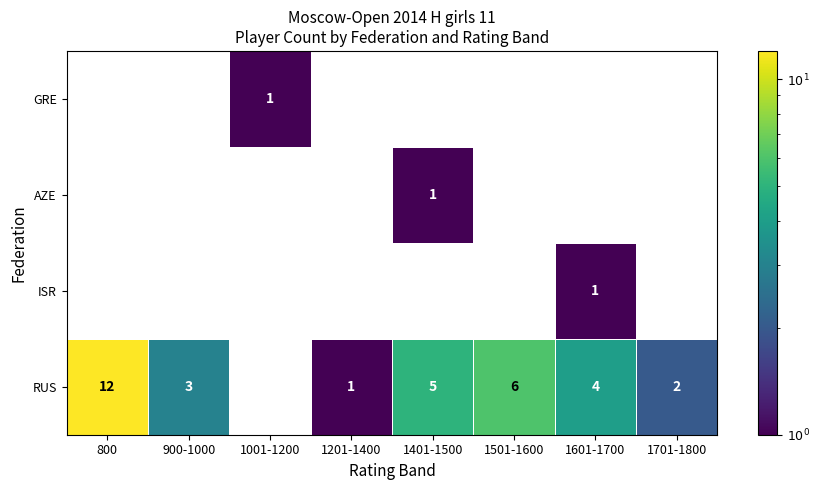

At which category does the chart reach its peak across all series?

800